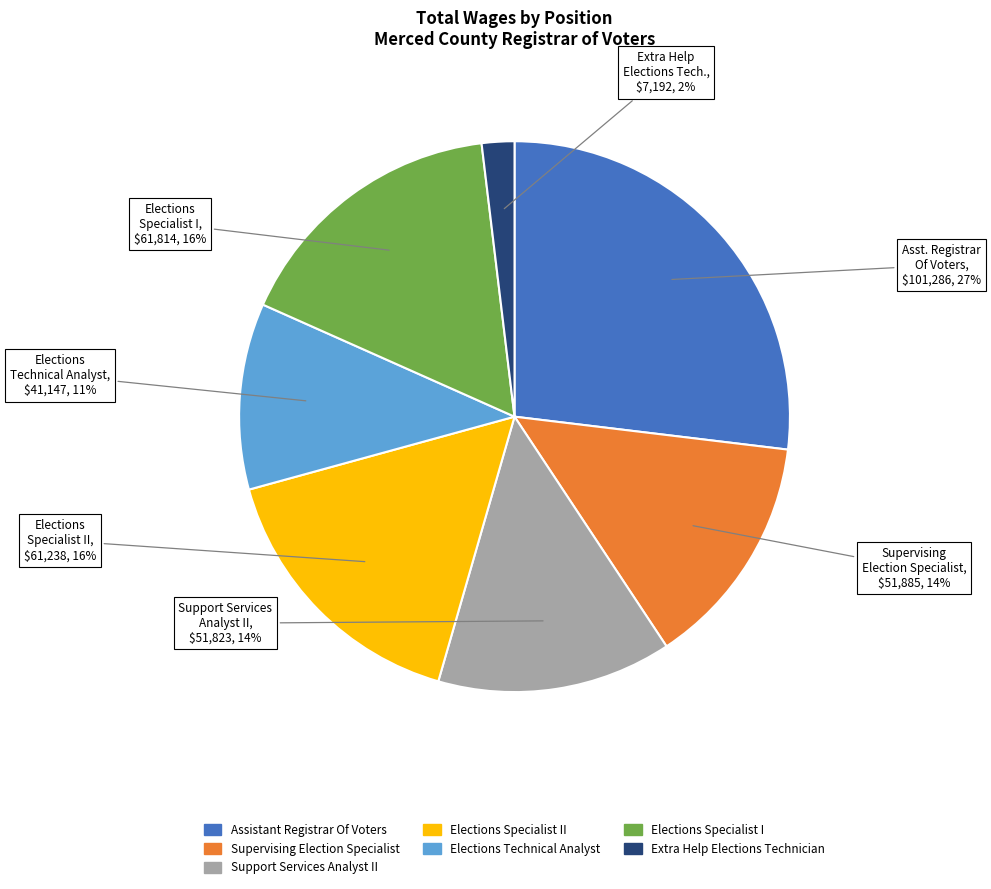

Does any single category account for the majority?

No